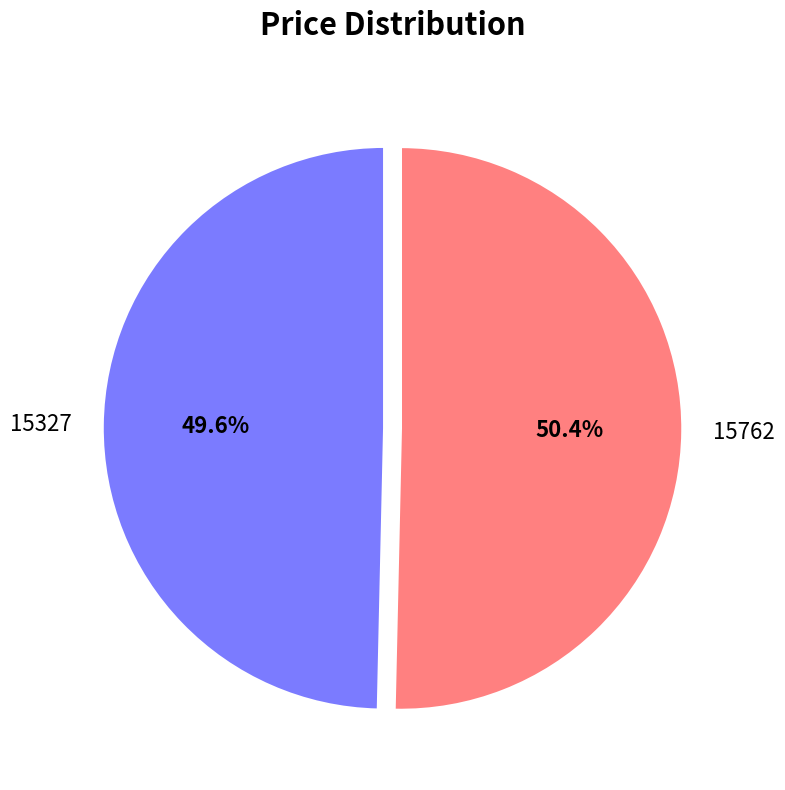

To the nearest percent, what is the difference between the largest and smallest slice percentages?

1%